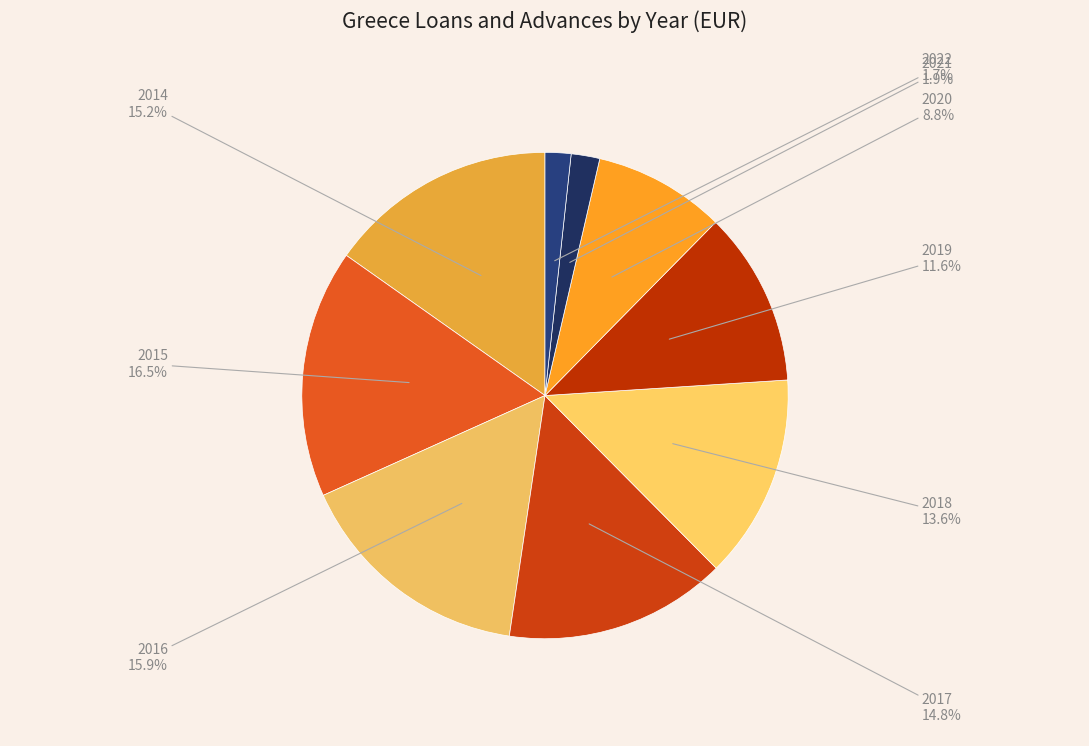

Rank the categories by value from highest to lowest.

2015, 2016, 2014, 2017, 2018, 2019, 2020, 2021, 2022